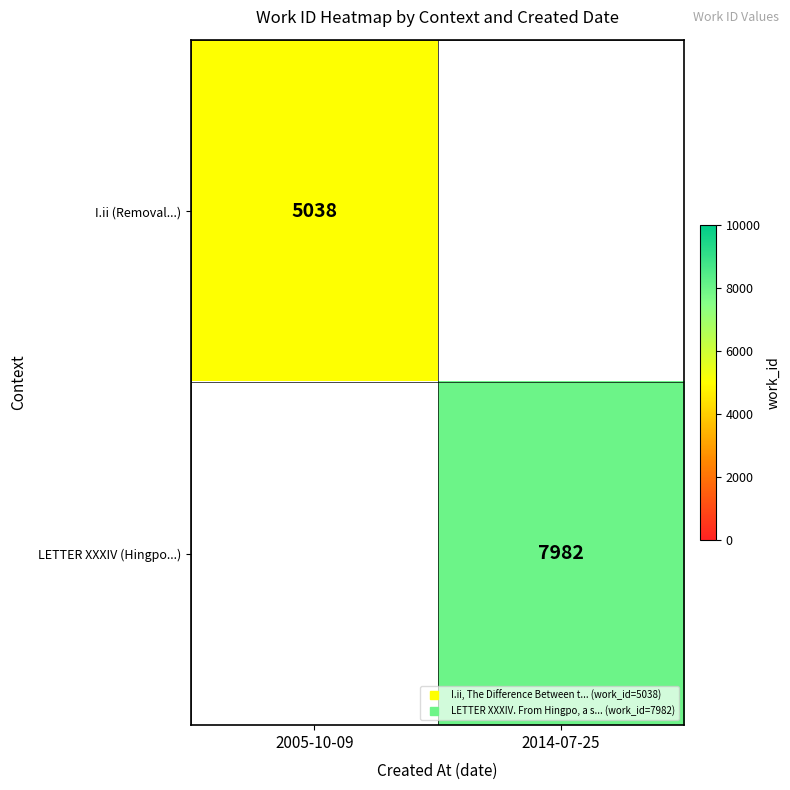

At 2005-10-09, list the series in order from largest to smallest.

I.ii (Removal...), LETTER XXXIV (Hingpo...)